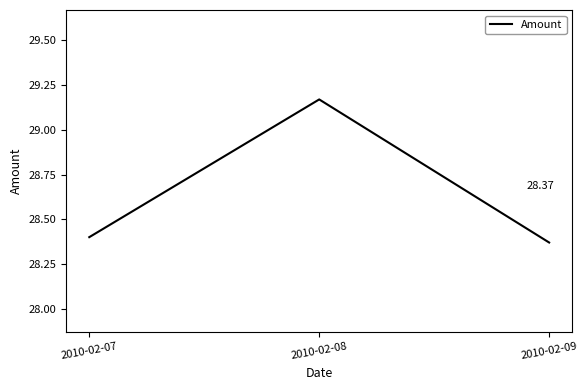

At which category does the chart reach its peak across all series?

2010-02-08